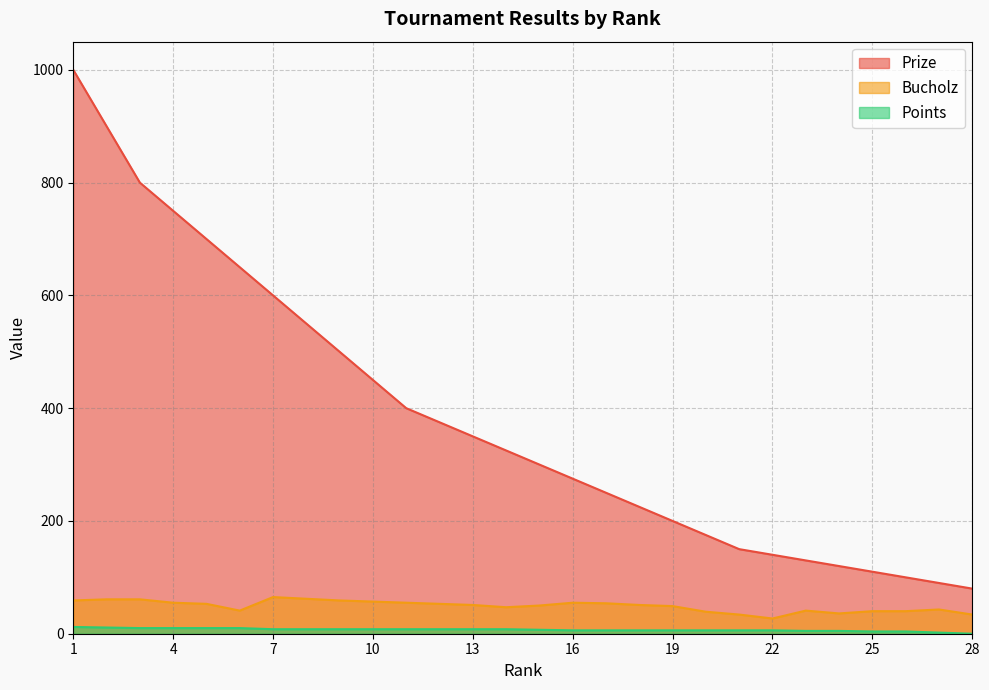

What is the difference between the Points values at 12 and 25?

4